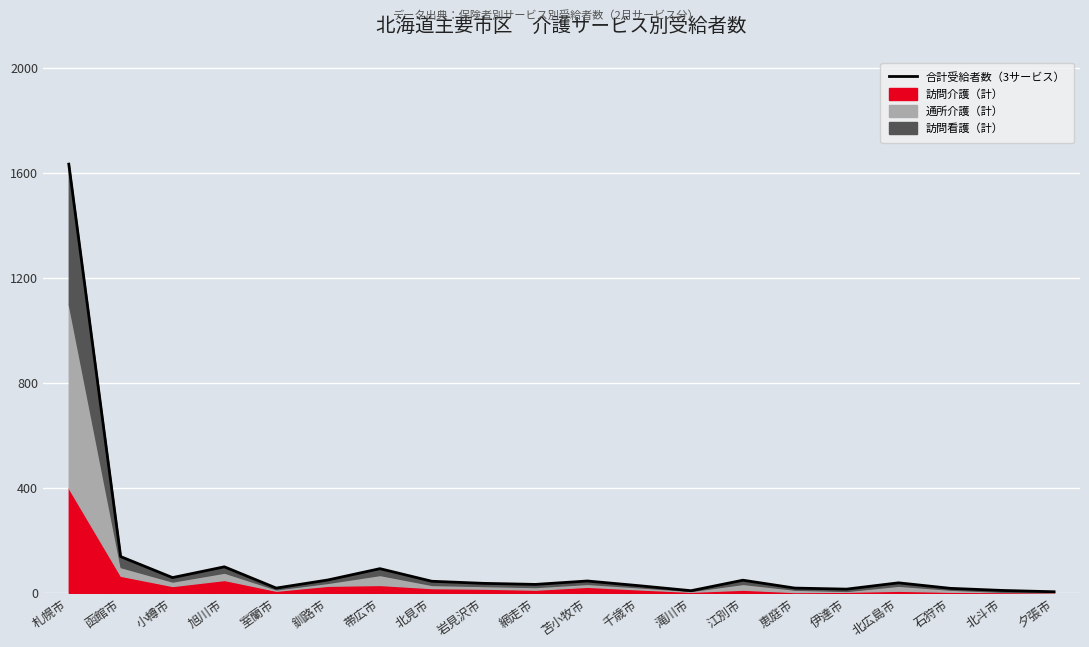

What is the ratio of the value at 石狩市 to the value at 釧路市?

0.3